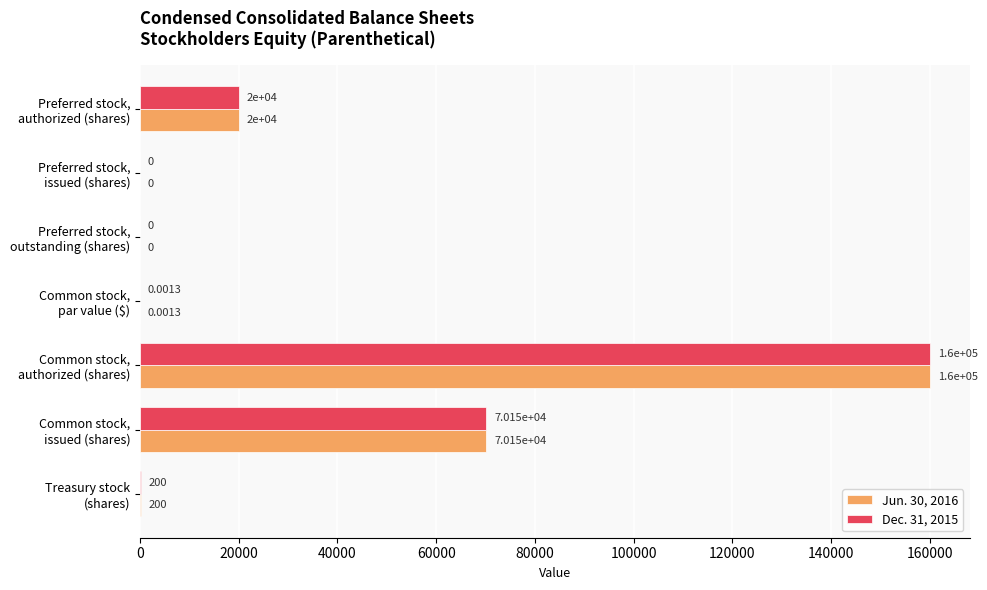

Count the number of data series in this chart.

2